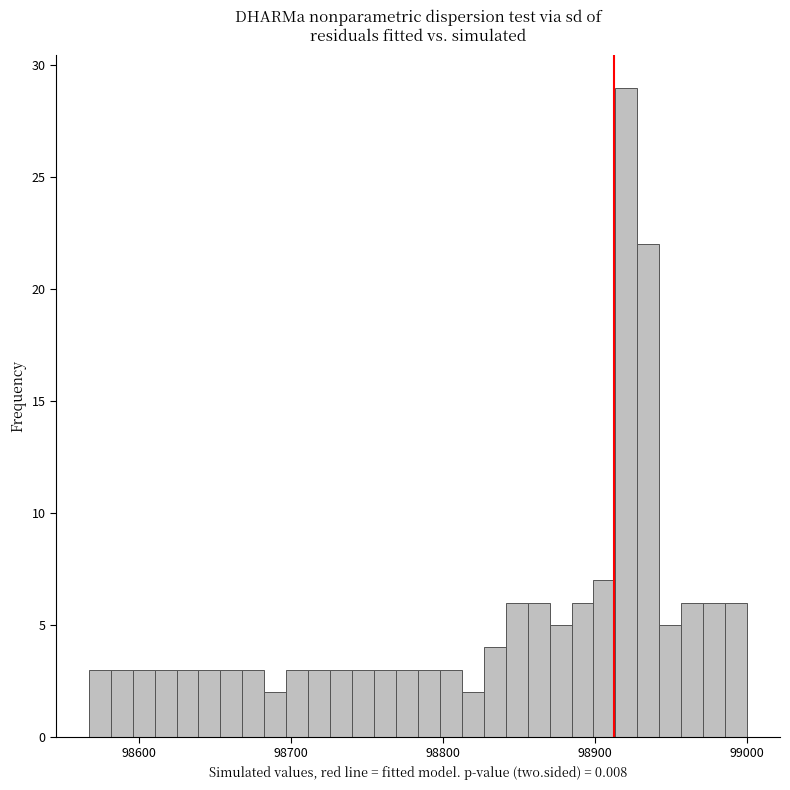

Around what value on the x-axis is the tallest bar? Give the approximate position of its centre, as read against the axis.

98920